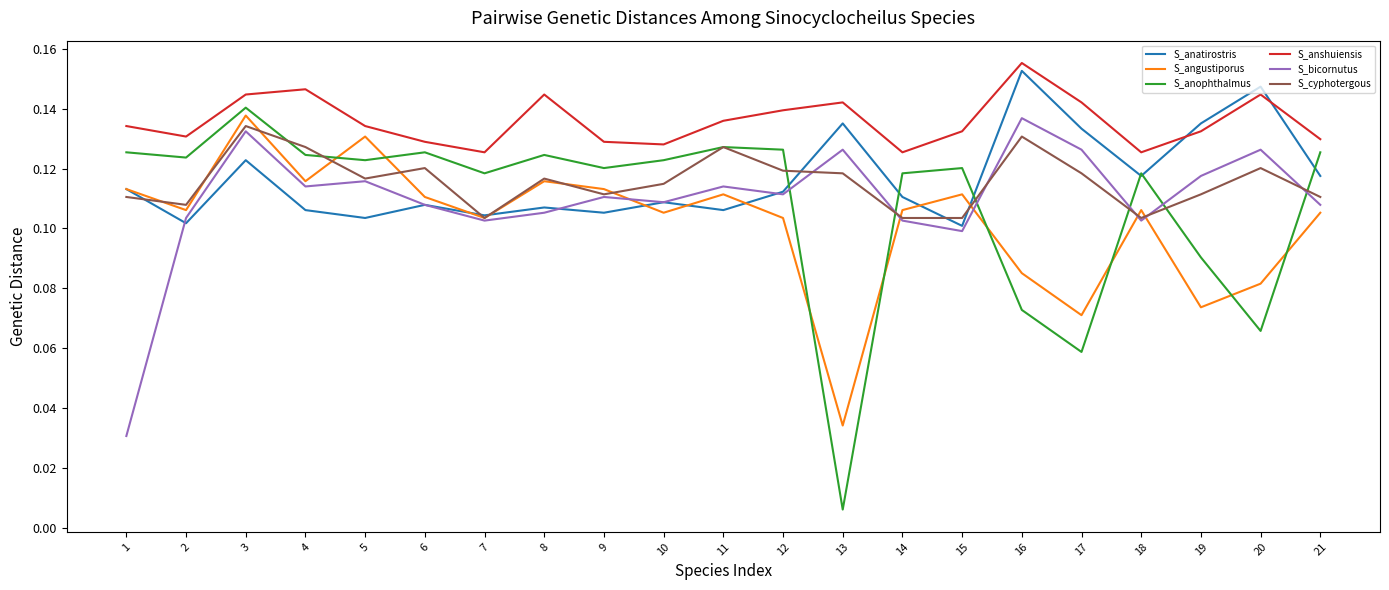

Count the number of categories in the chart.

21